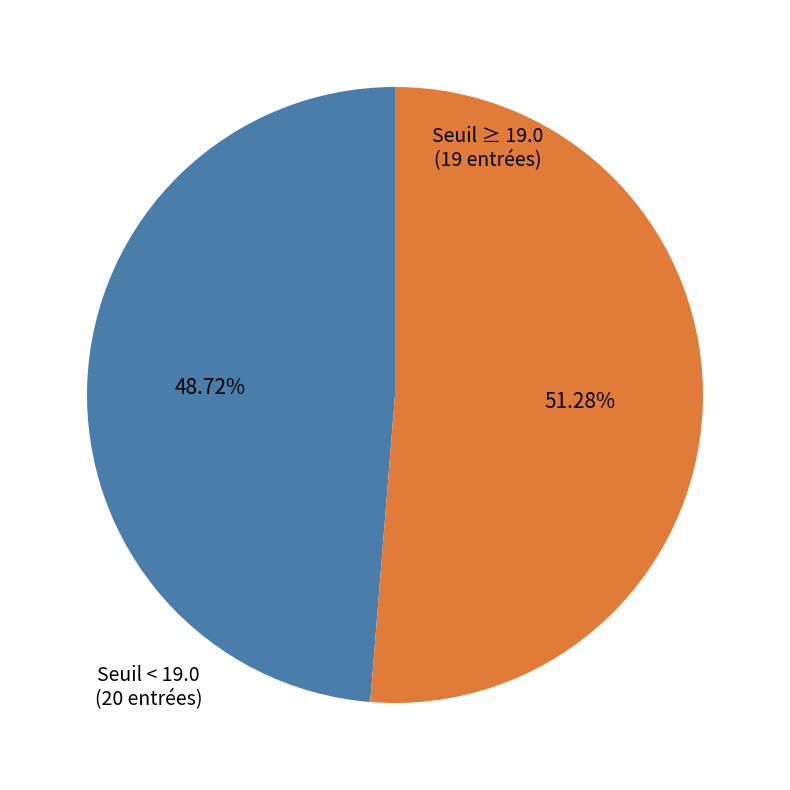

Is there a majority slice in this chart?

Yes